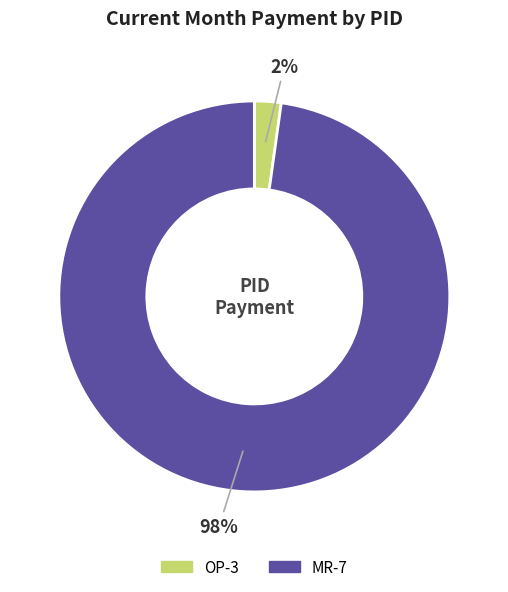

What percentage is the OP-3 slice, to the nearest percent?

2%